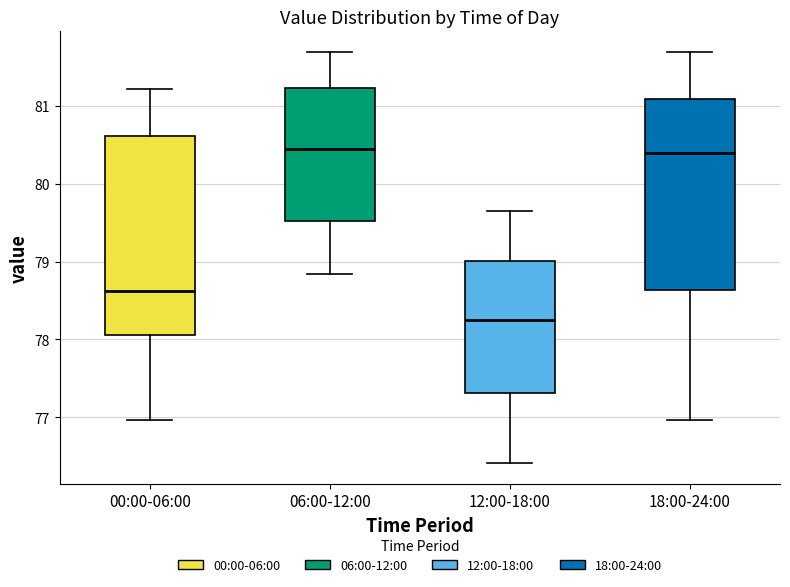

Where does the median line of the box for 06:00-12:00 sit on the y-axis? The values are not printed on the chart, so give them approximately, as read against the axis.

80.4